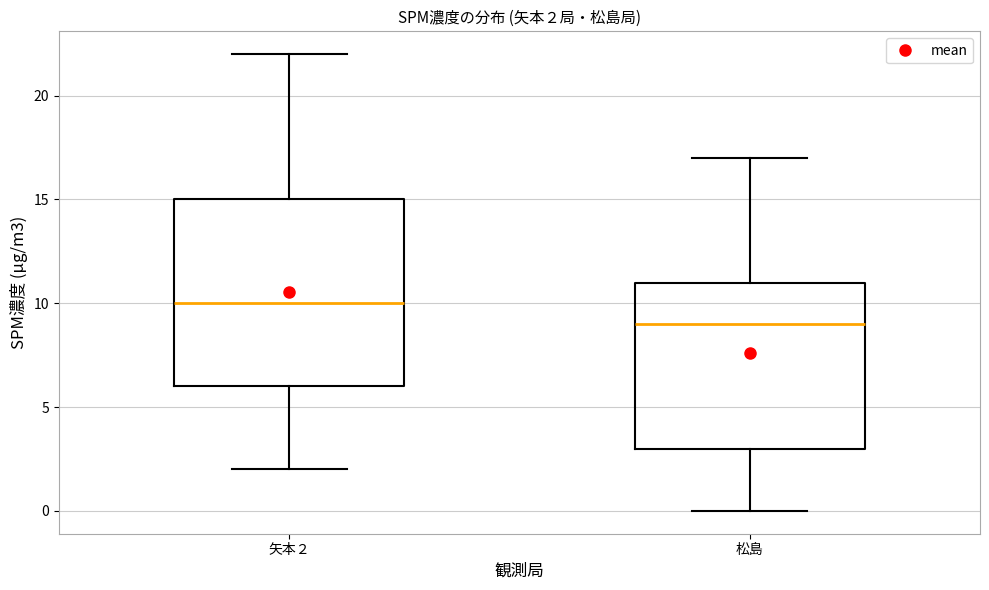

Which box is the tallest, from its lower edge to its upper edge?

矢本２